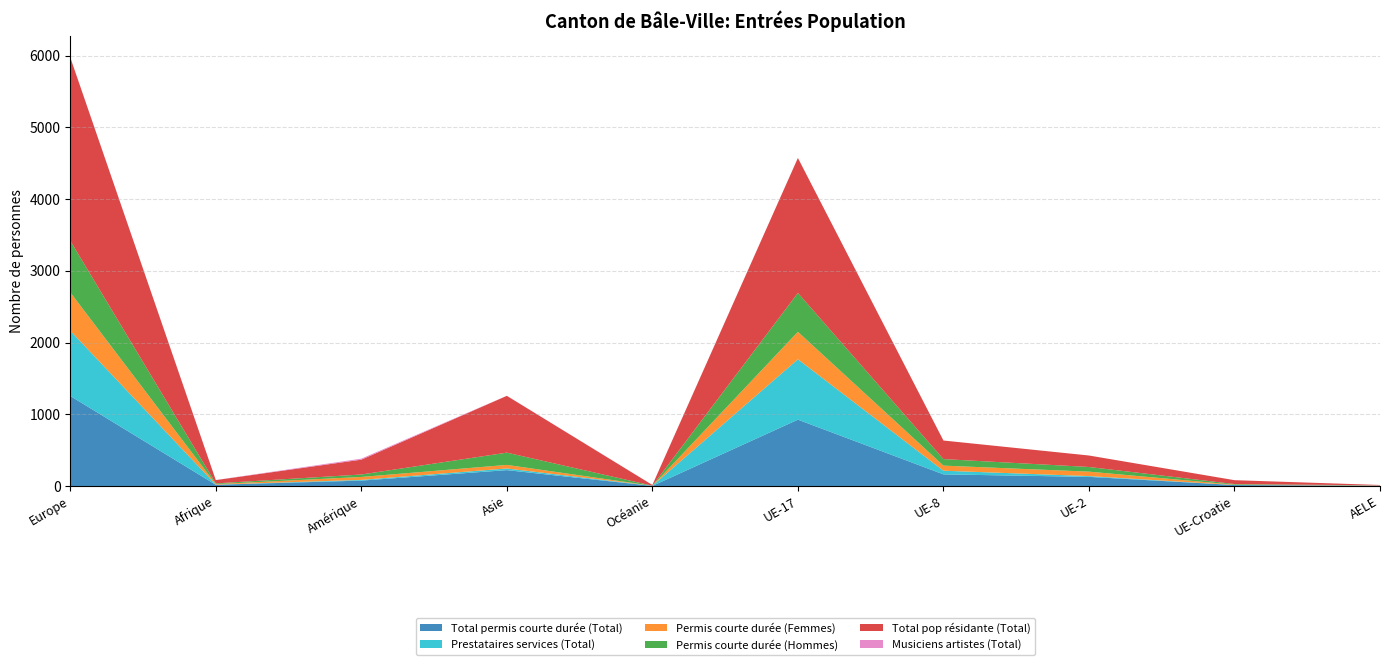

Reading right to left, what are all the values shown in this chart?

Total permis courte durée (Total): 4	13	127	162	925	1	221	75	17	1255
Prestataires services (Total): 1	1	11	51	842	2	23	10	2	910
Permis courte durée (Femmes): 4	4	62	71	383	0	50	41	7	535
Permis courte durée (Hommes): 0	9	65	91	542	1	171	34	10	720
Total pop résidante (Total): 5	54	160	259	1882	10	792	207	46	2556
Musiciens artistes (Total): 0	0	0	0	0	1	1	14	1	1